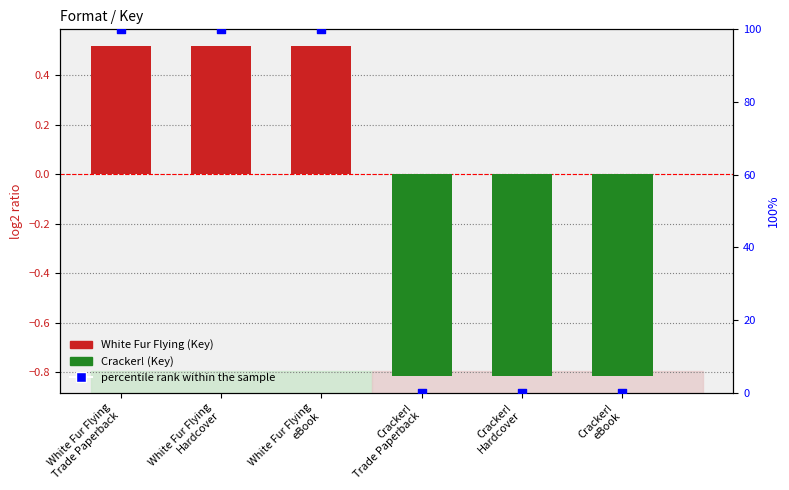

Which has a higher value, Cracker!
Hardcover or White Fur Flying
Hardcover?

White Fur Flying
Hardcover